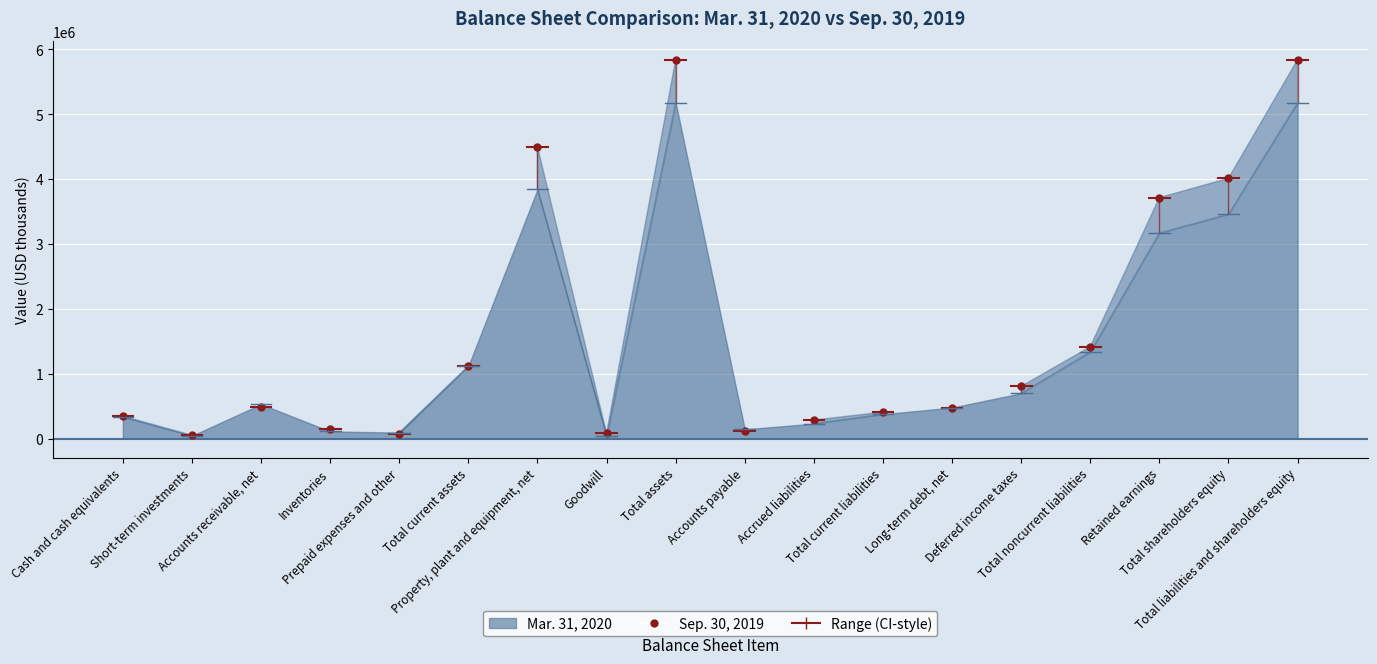

What is the value of the 8th point from the left?

82786